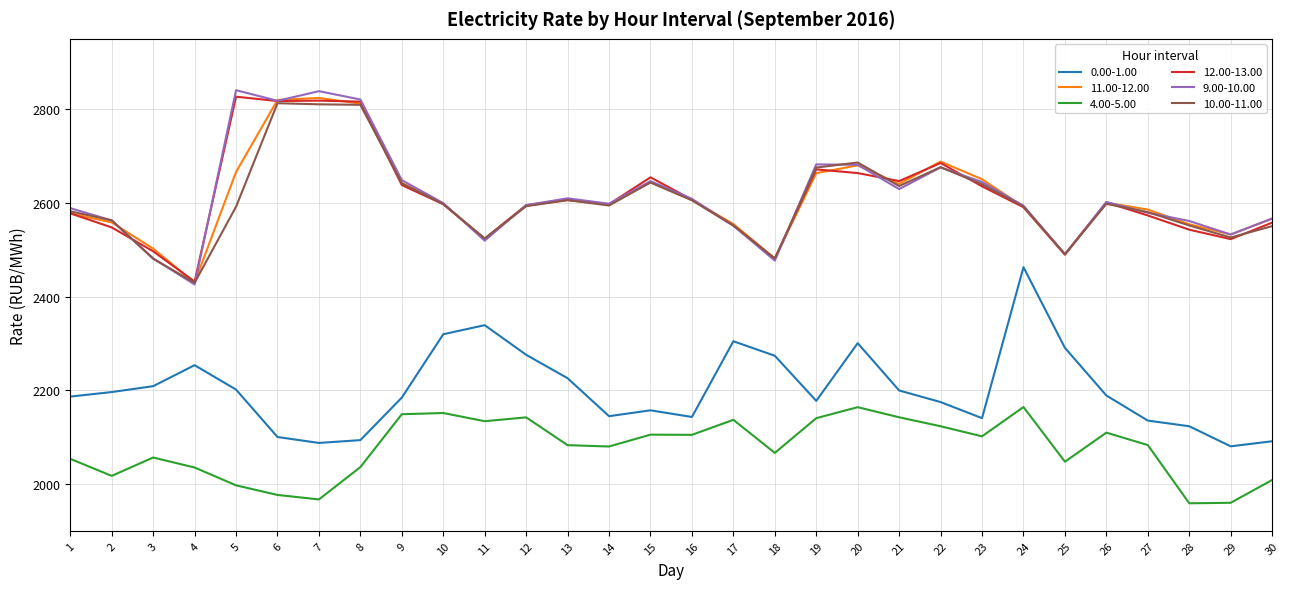

What is the difference between the second highest and second lowest values in the 9.00-10.00 series?

361.6